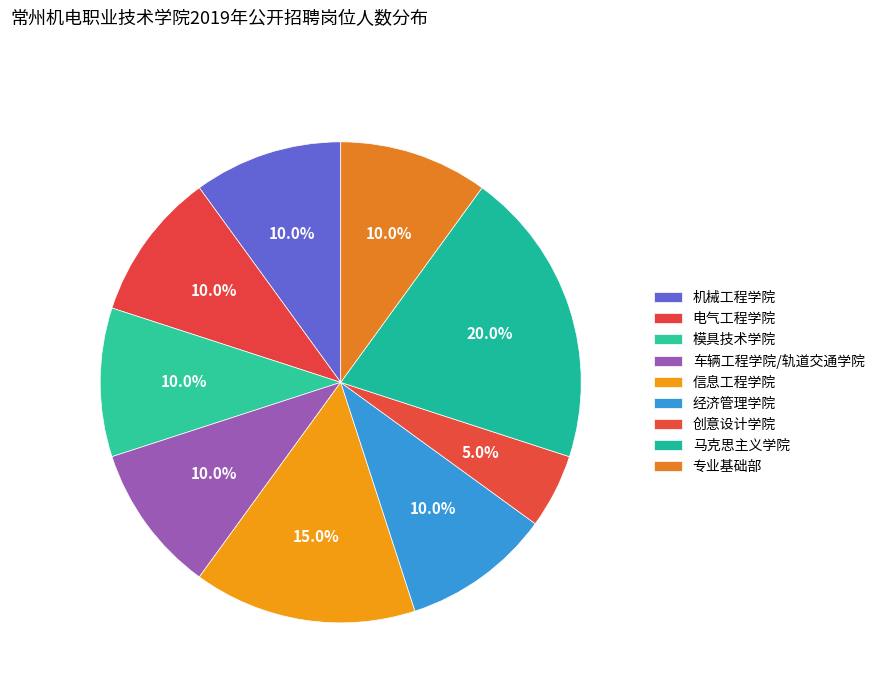

What percentage is the 车辆工程学院/轨道交通学院 slice, to the nearest percent?

10%